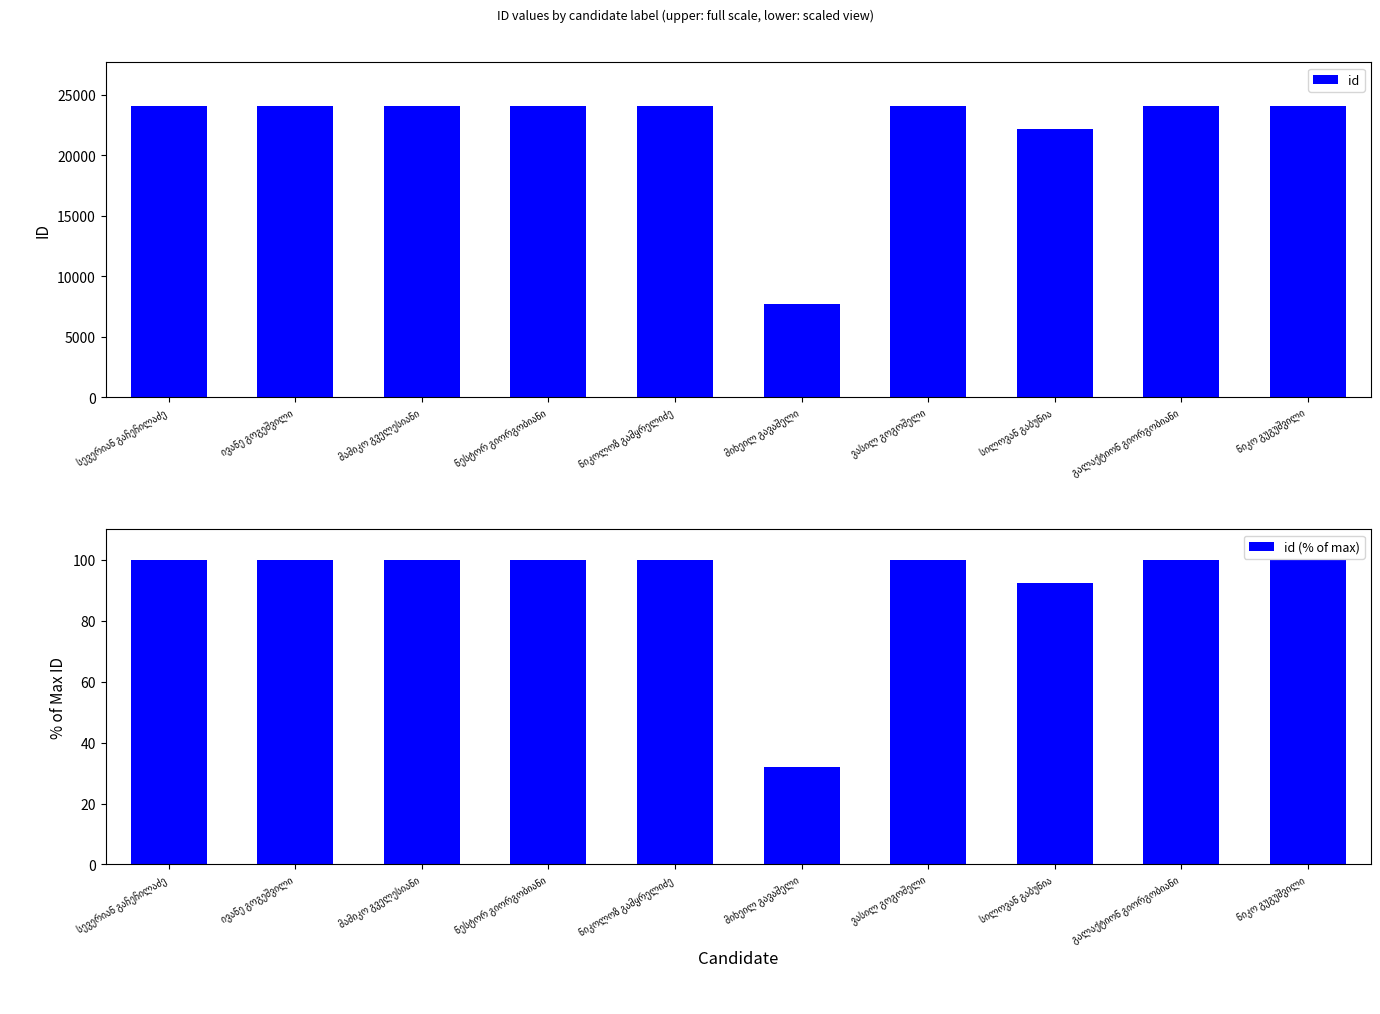

At how many categories does at least one series exceed 1396?

10